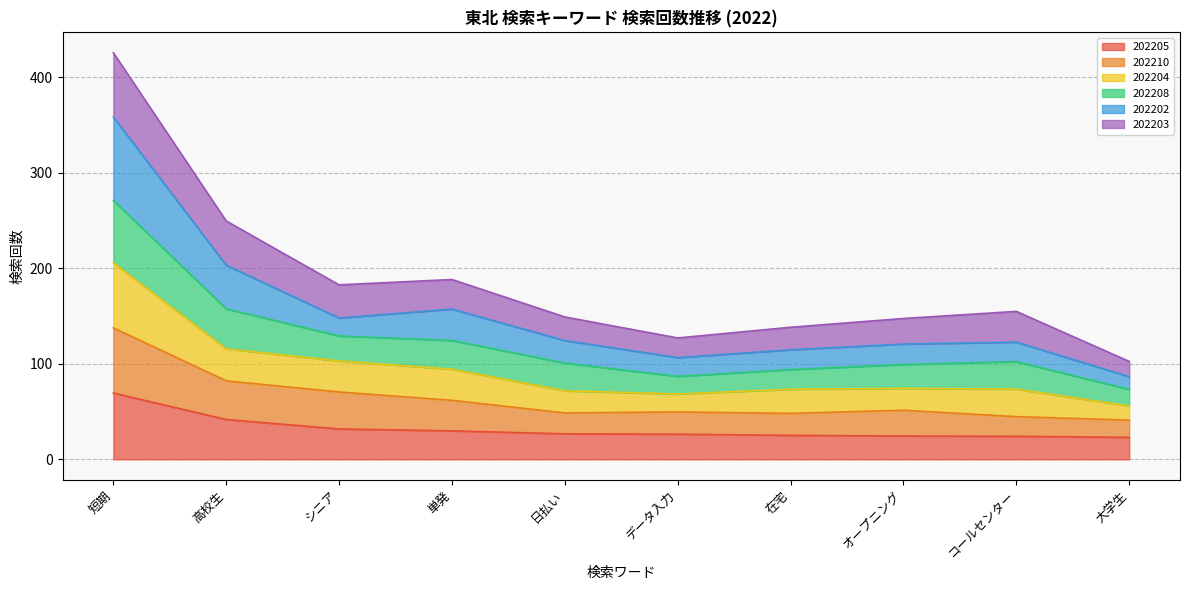

How many interior local peaks does the 202208 series have?

2